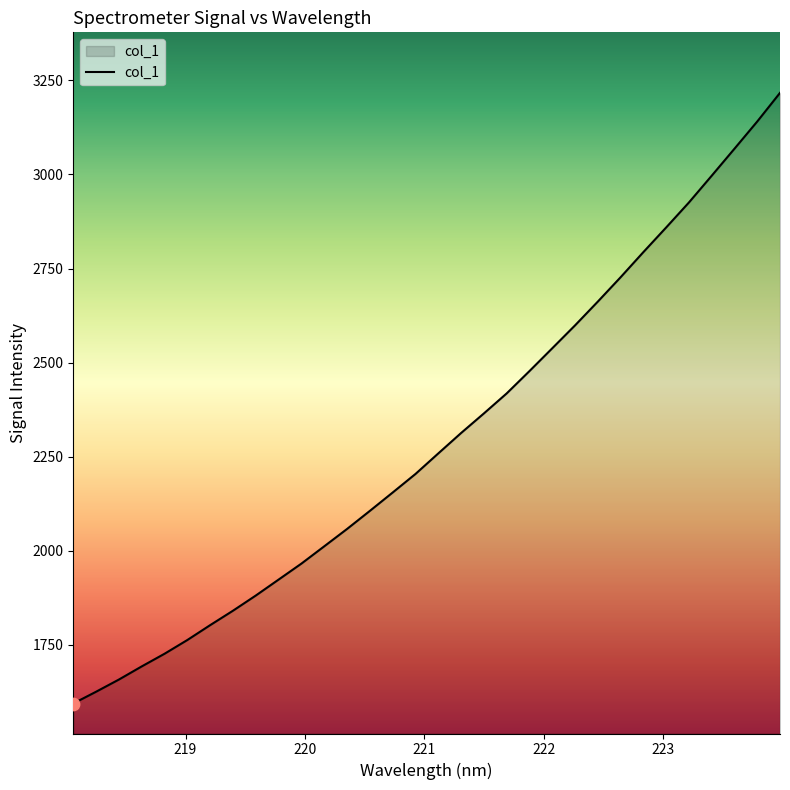

What is the greatest value displayed?

3216.7